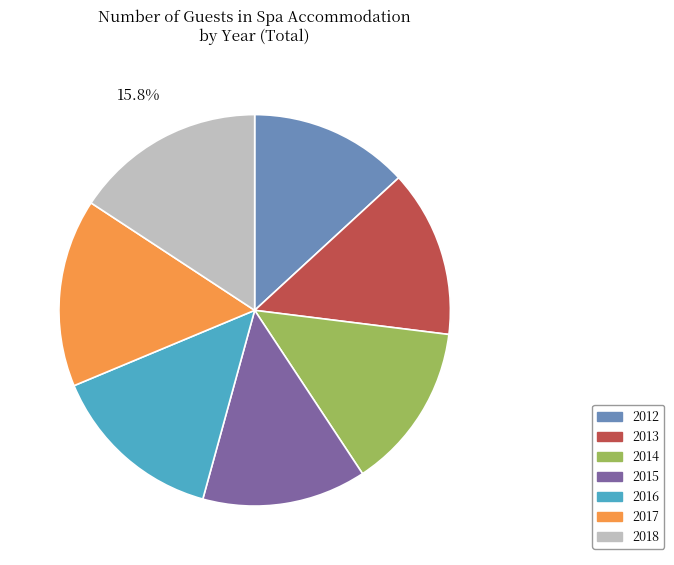

What percentage is the 2013 slice, to the nearest percent?

14%